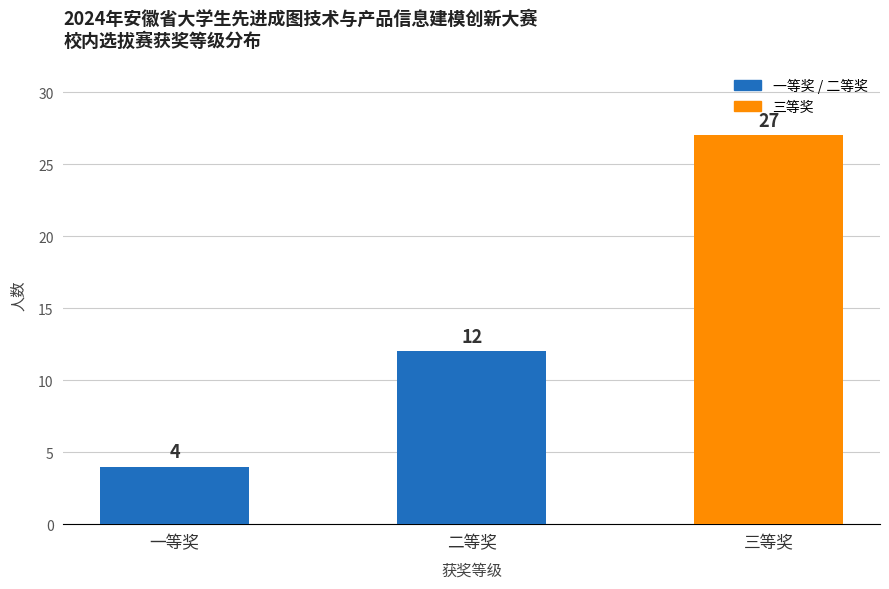

What is the ratio of the value at 二等奖 to the value at 一等奖?

3.0